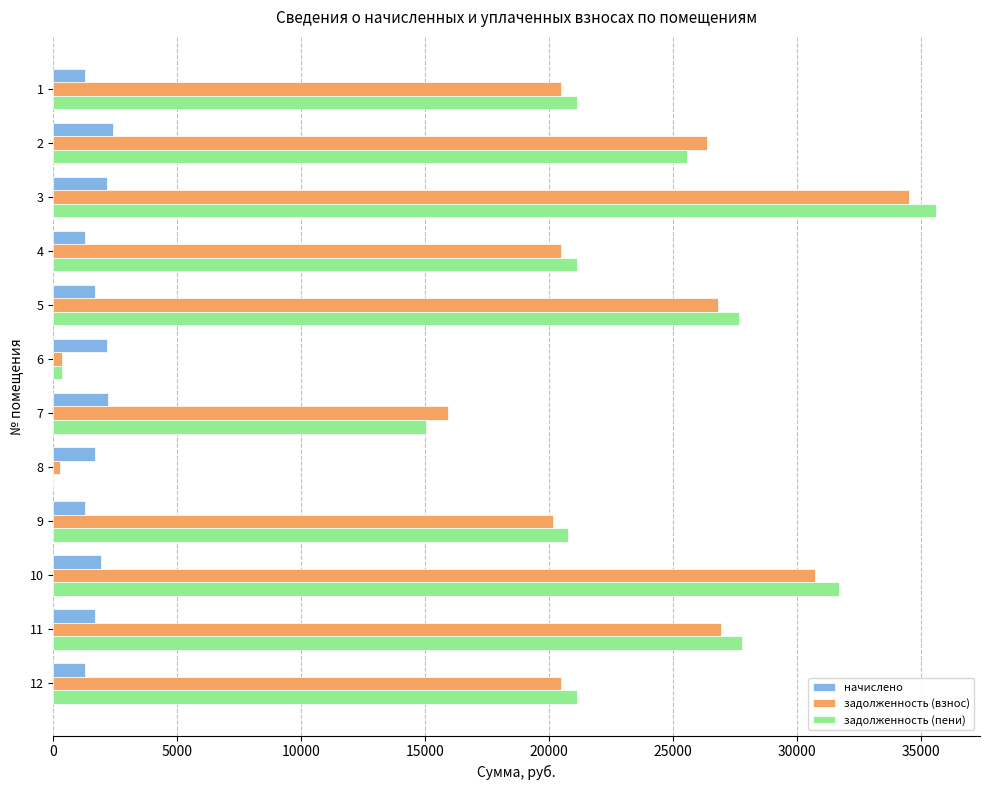

What is the sum of the задолженность (взнос) values at 12 and 10?

51239.5